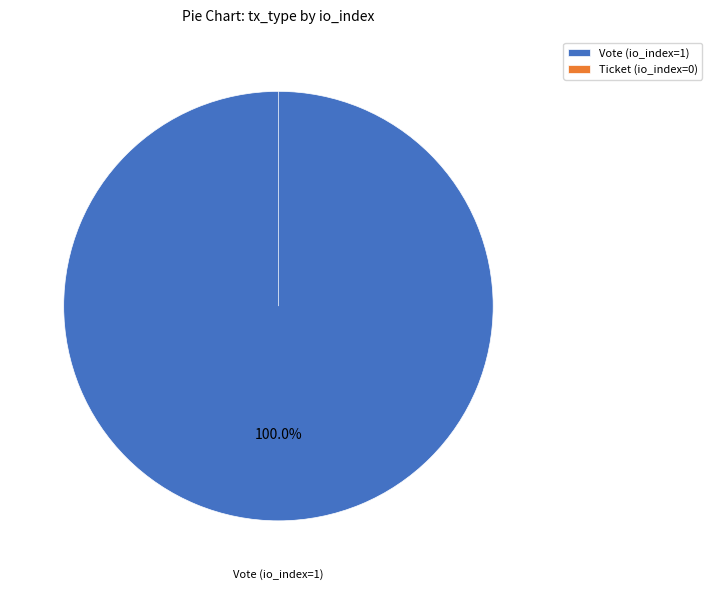

What percentage is the Vote (io_index=1) slice, to the nearest percent?

100%